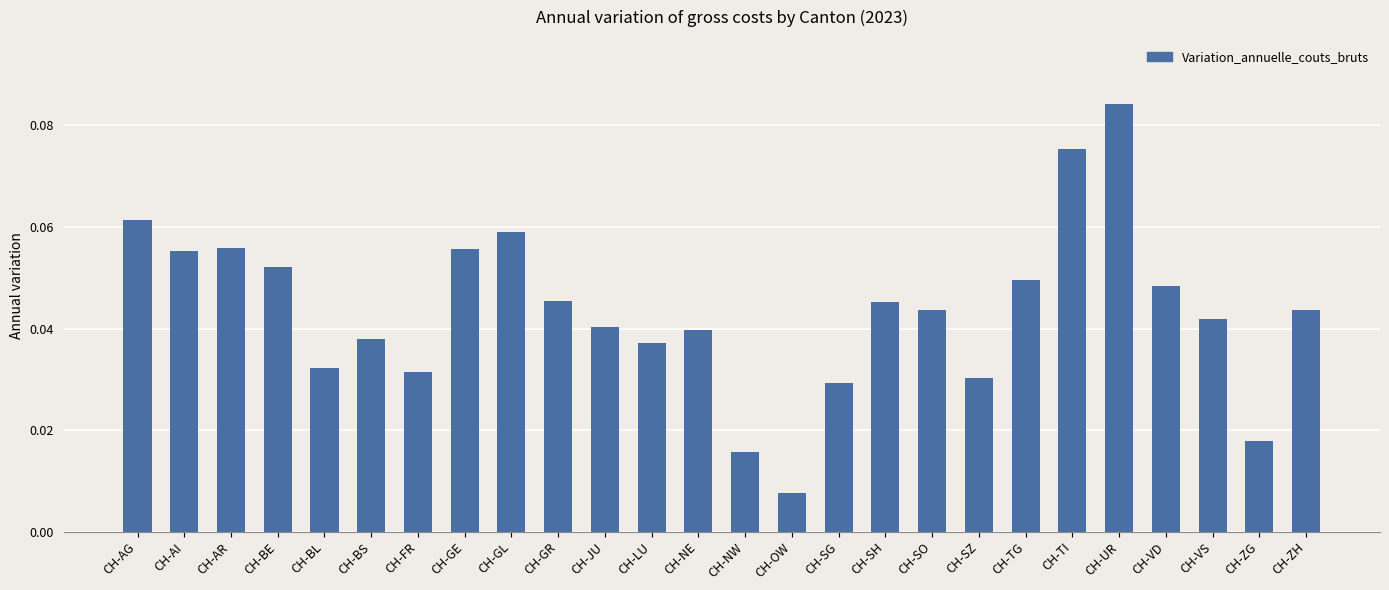

What is the label of the 3rd bar from the right?

CH-VS